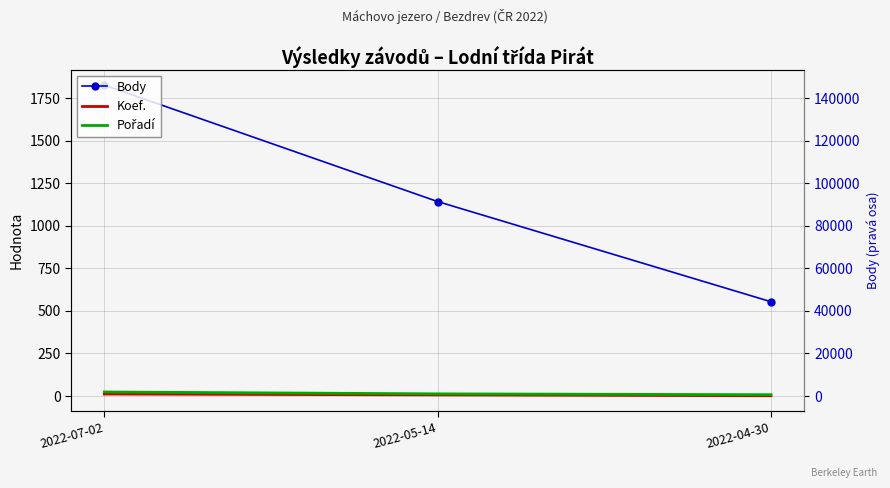

Is this an area chart (filled region under the line)?

No